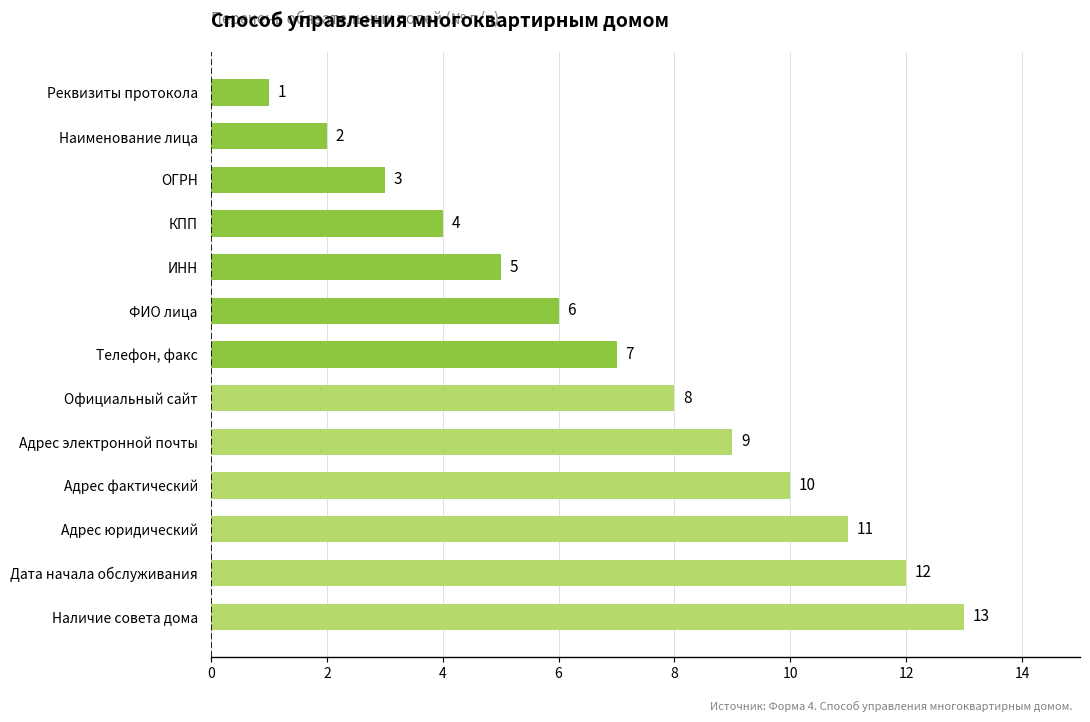

Read the value at ФИО лица, to the nearest 10.

10